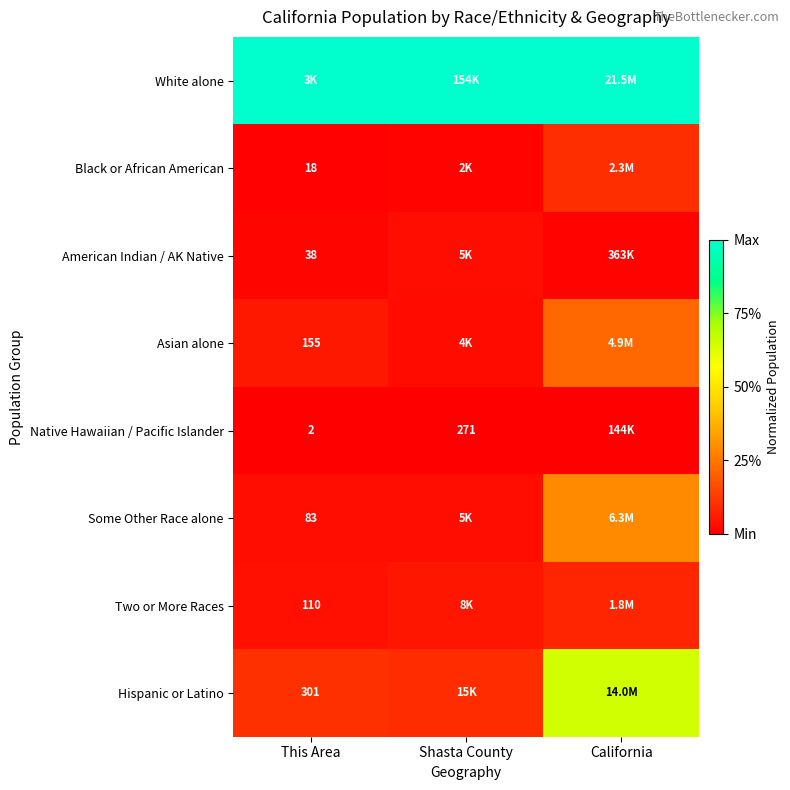

Is the value of Native Hawaiian / Pacific Islander at Shasta County greater than the value of Asian alone at This Area?

Yes